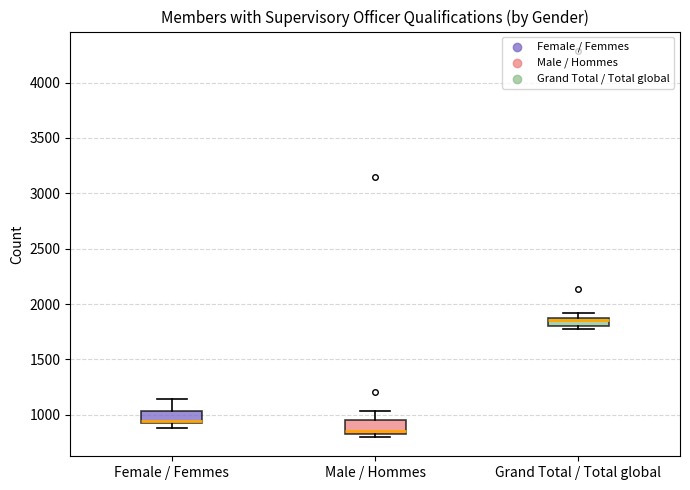

Where is the lower edge of the box for Grand Total / Total global on the y-axis? The values are not printed on the chart, so give them approximately, as read against the axis.

1800